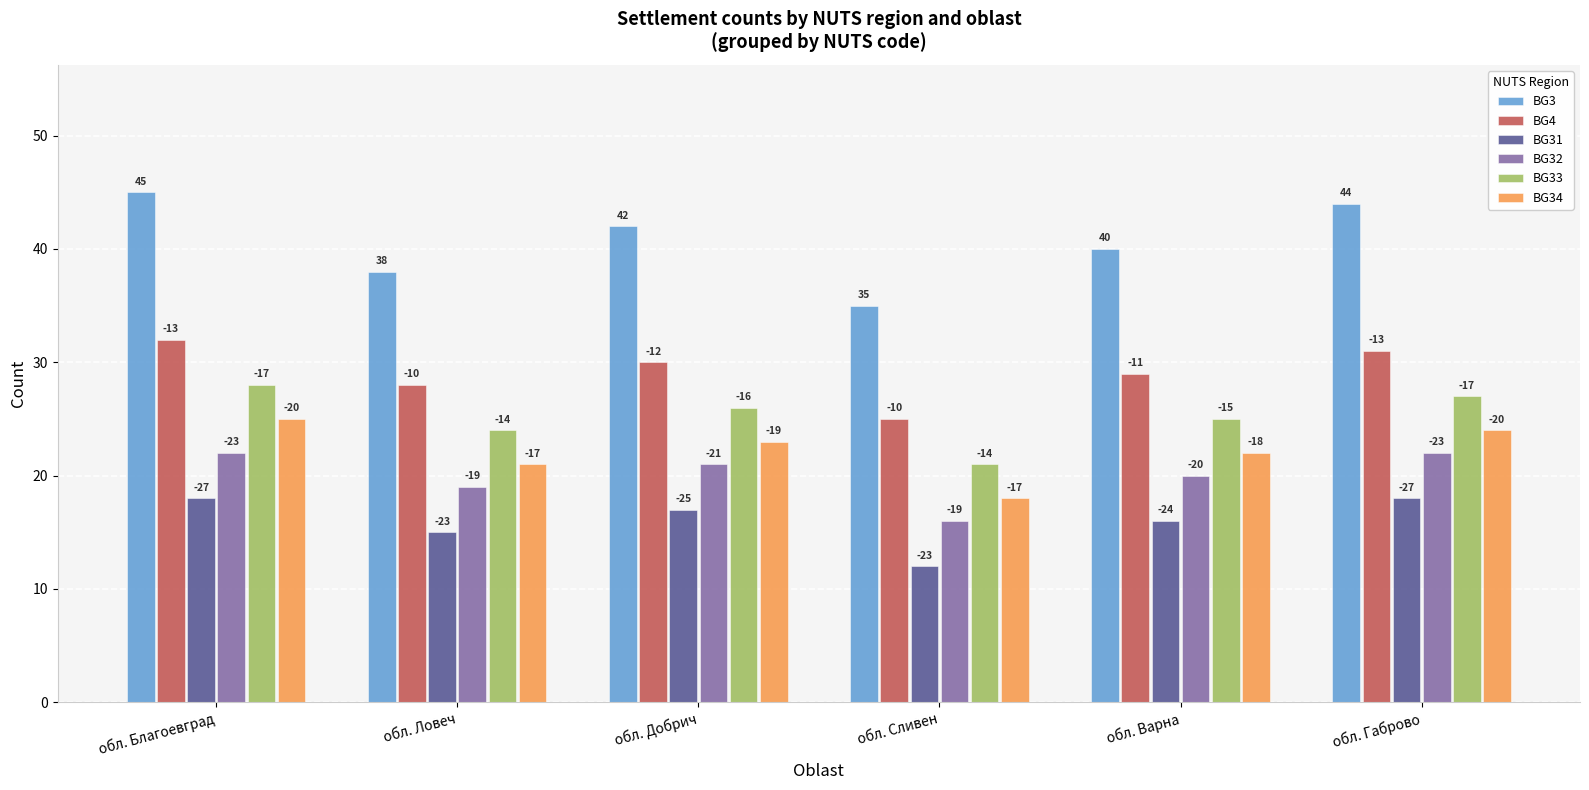

Which has a higher value, обл. Варна or обл. Габрово?

обл. Габрово